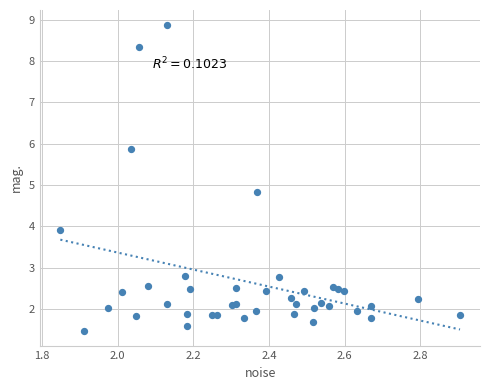

What Y value in the scatter plot is closest to 5?

4.8